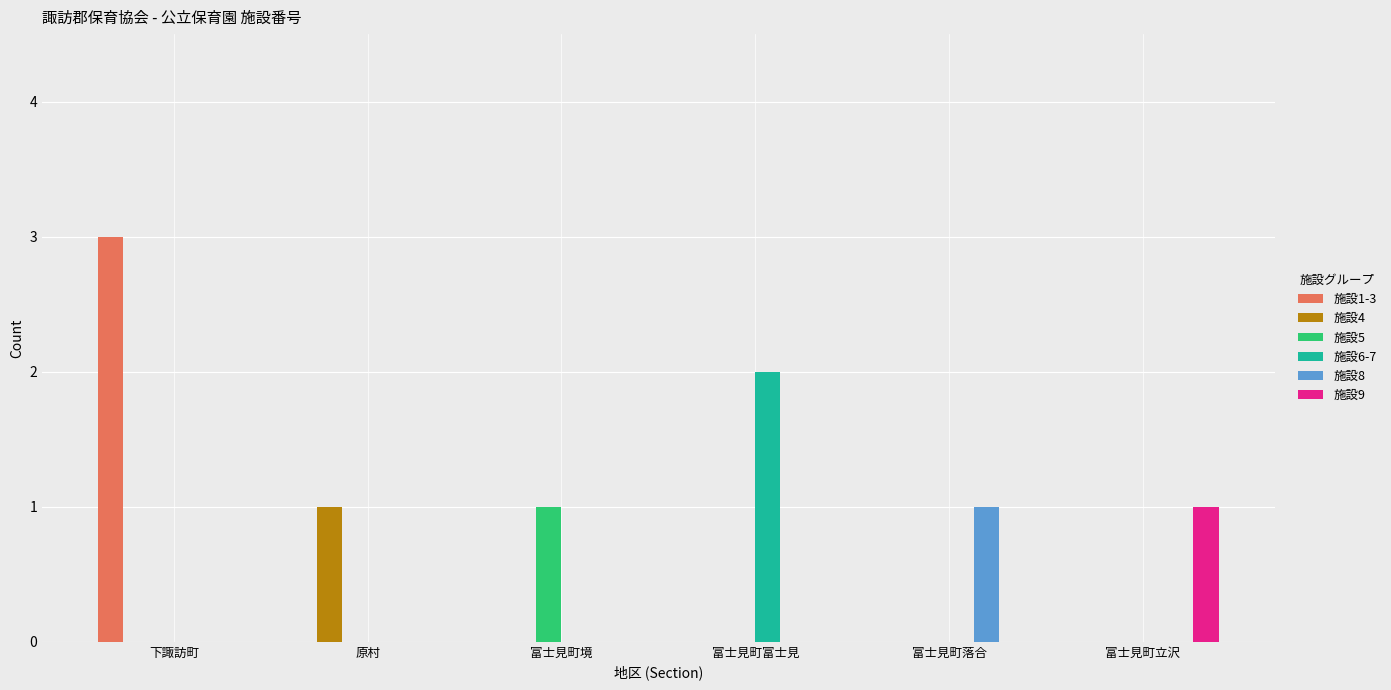

Which series has the largest range (max minus min)?

施設1-3